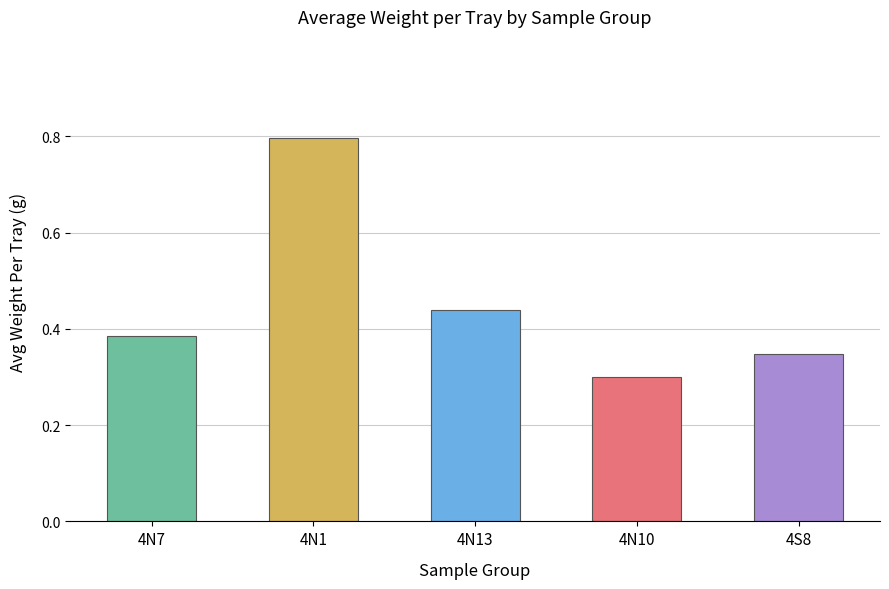

Which has a higher value, 4N10 or 4N7?

4N7